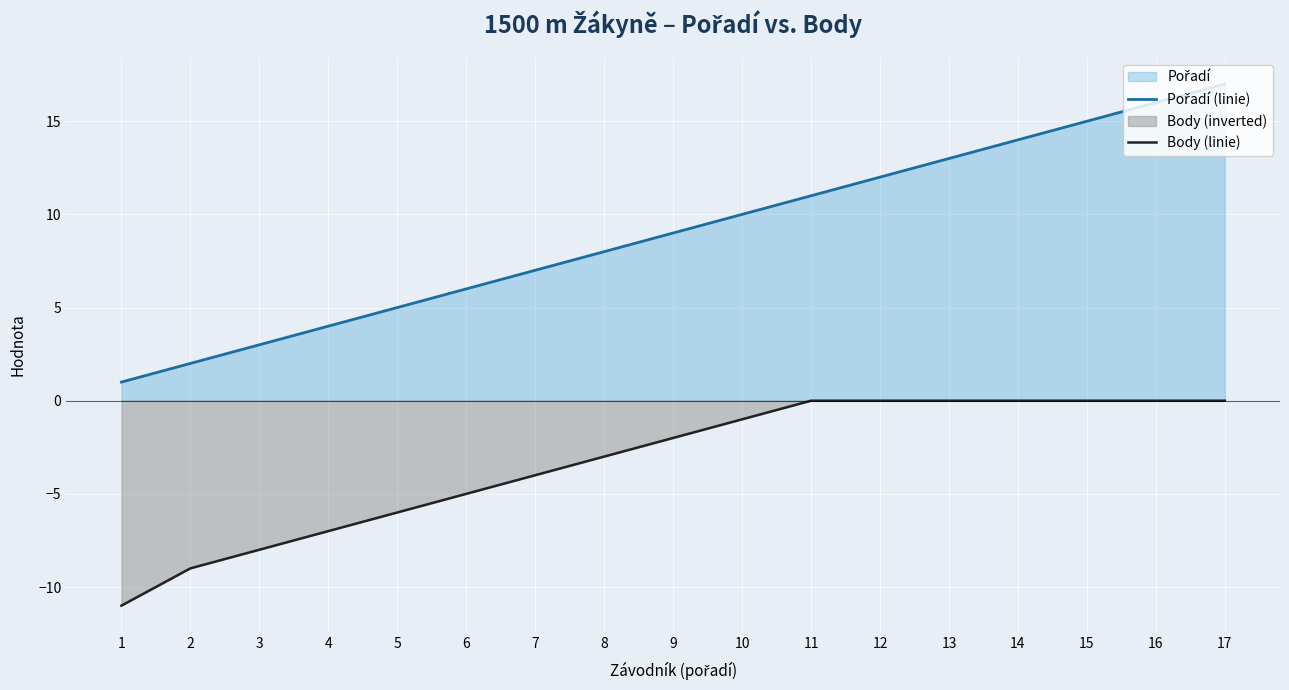

The Body (linie) series shows -5 at 11. True or false?

False